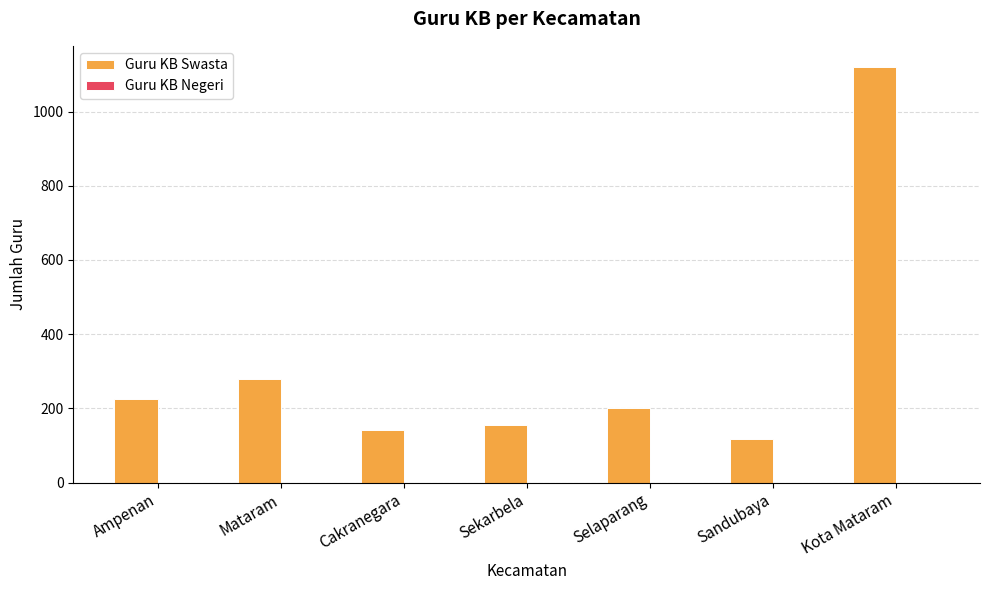

At which category does the chart reach its peak across all series?

Kota Mataram